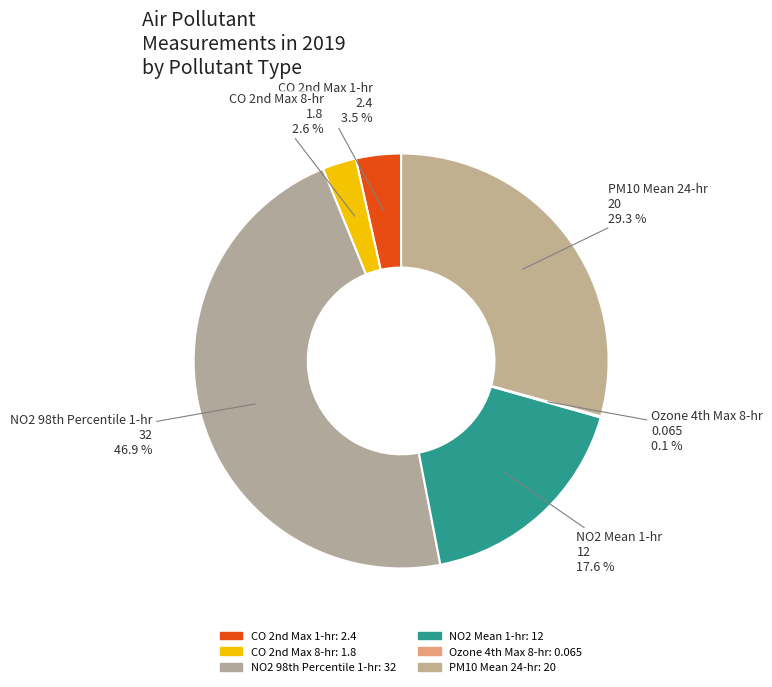

To the nearest percent, what percentage of the pie is NO2 Mean 1-hr?

18%